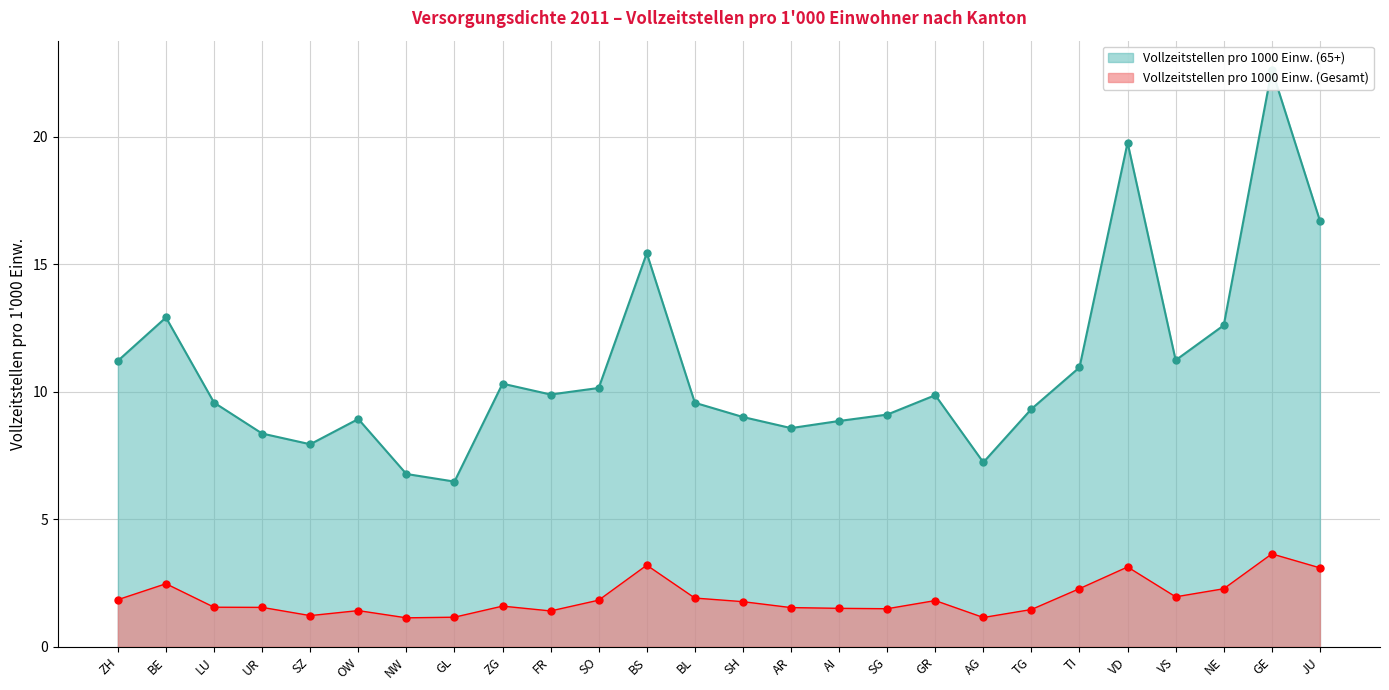

How many categories are shown in the chart?

26